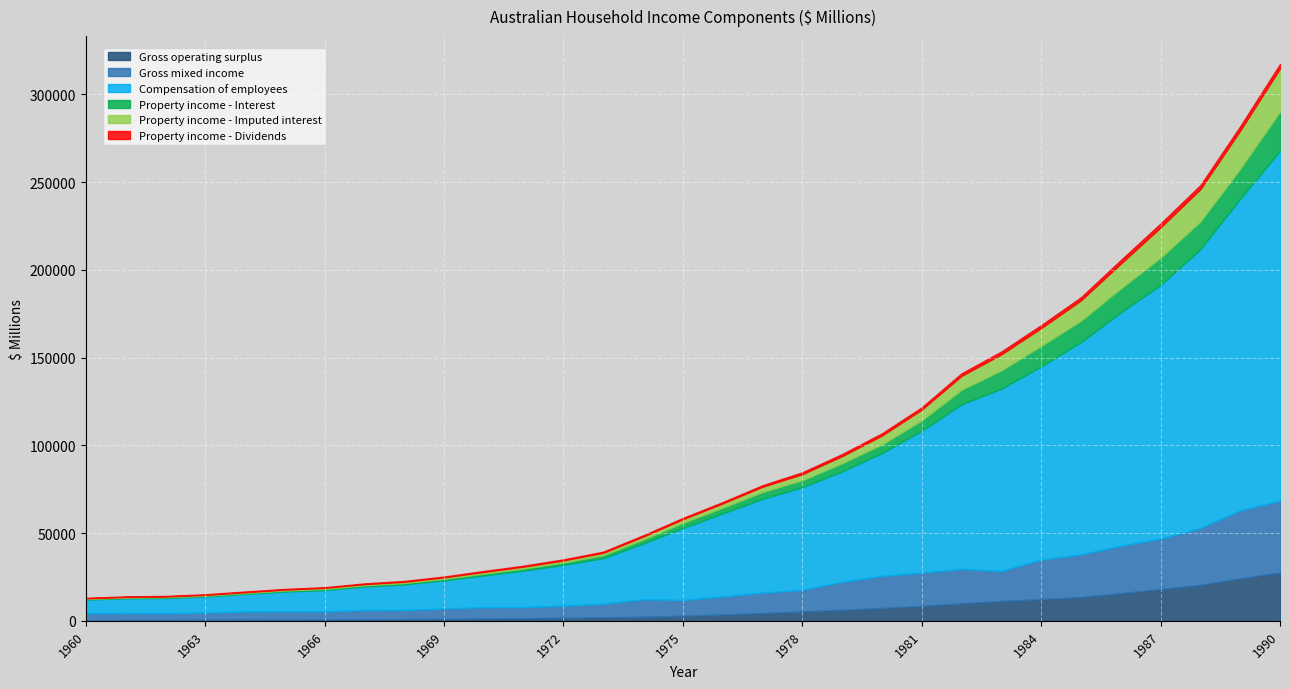

What is the spread (max minus min) of values at 1970?

17579